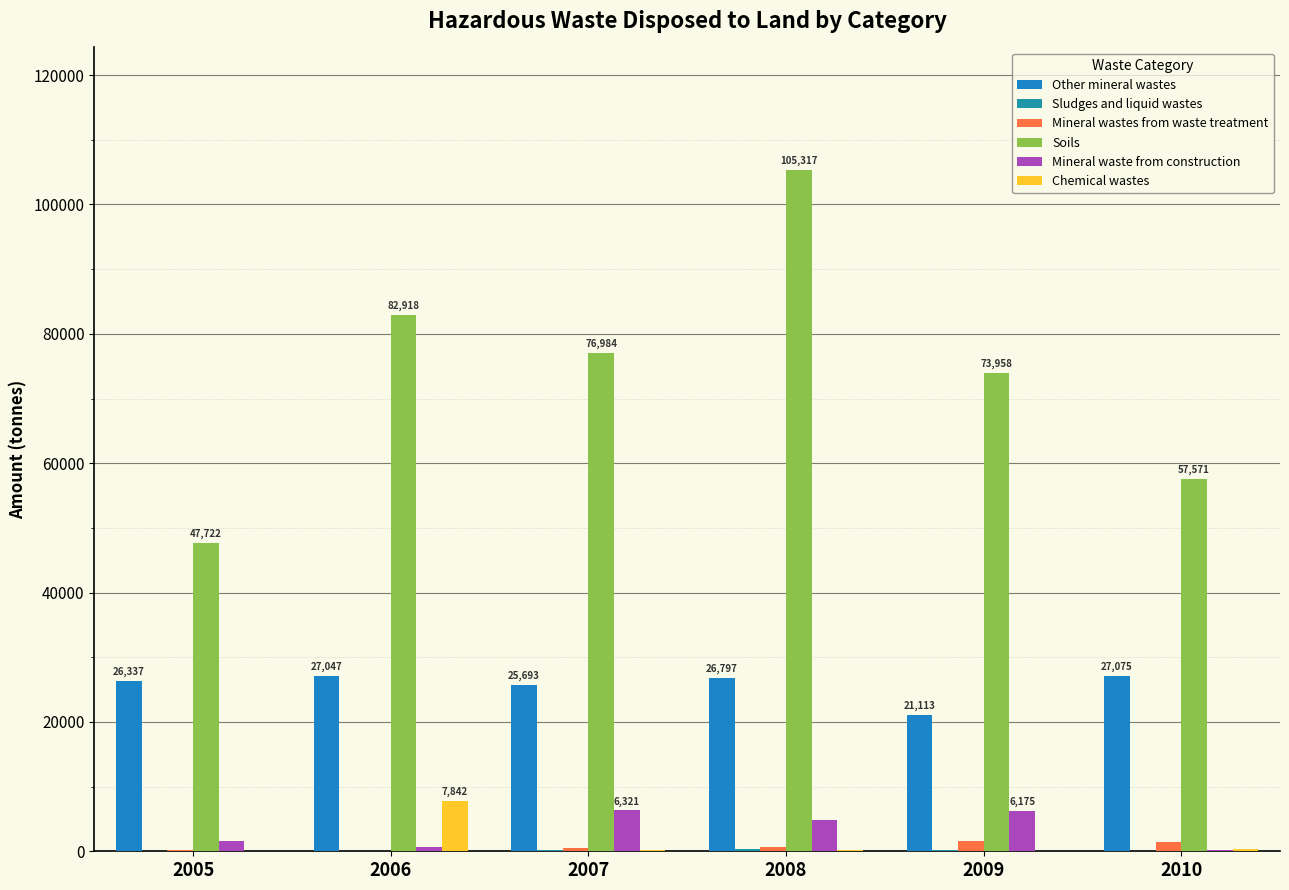

What is the total value across all series at 2006?

118448.4